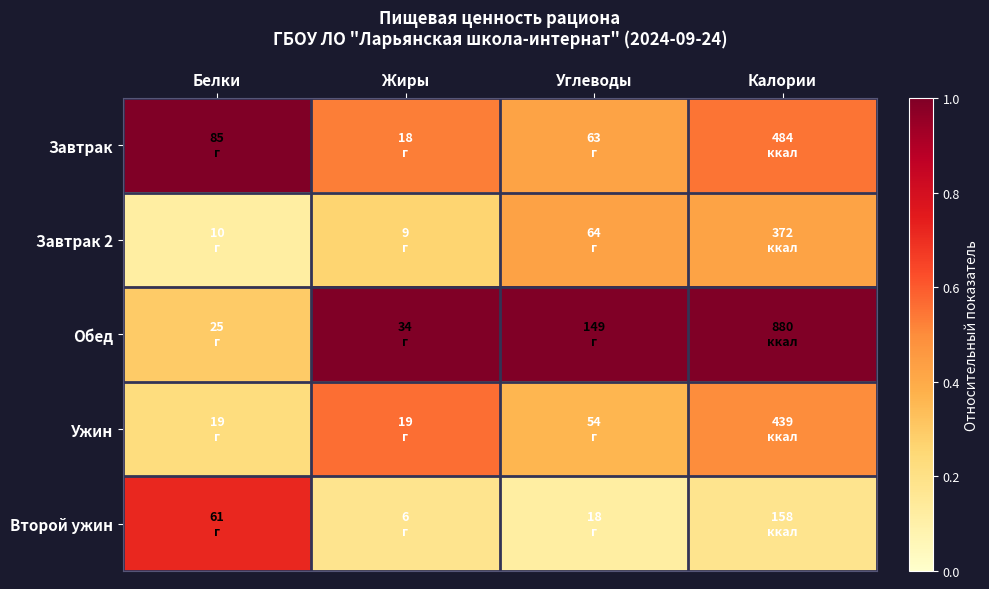

Rank the series by their maximum value, from lowest to highest.

Завтрак 2, Ужин, Второй ужин, Завтрак, Обед